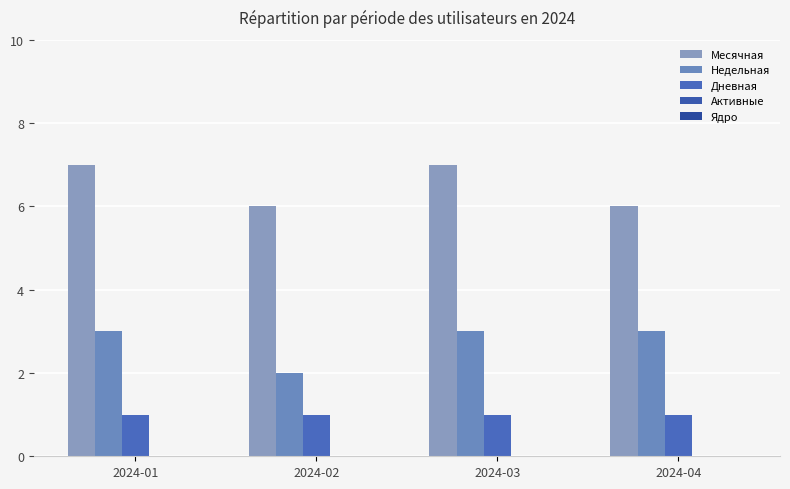

What is the total value across all series at 2024-04?

10